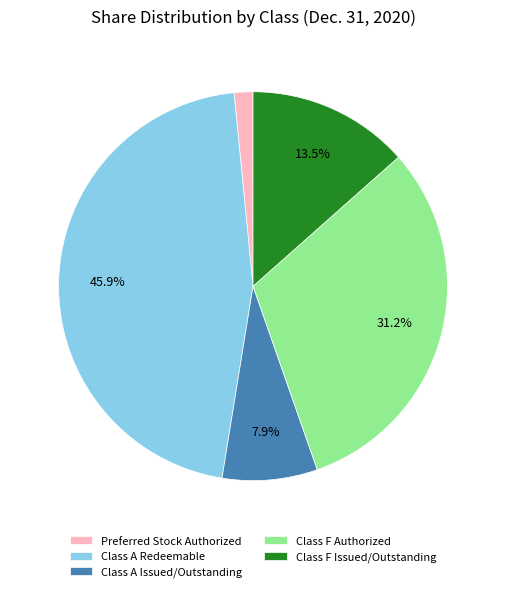

Which category has the smallest portion of the pie?

Preferred Stock Authorized